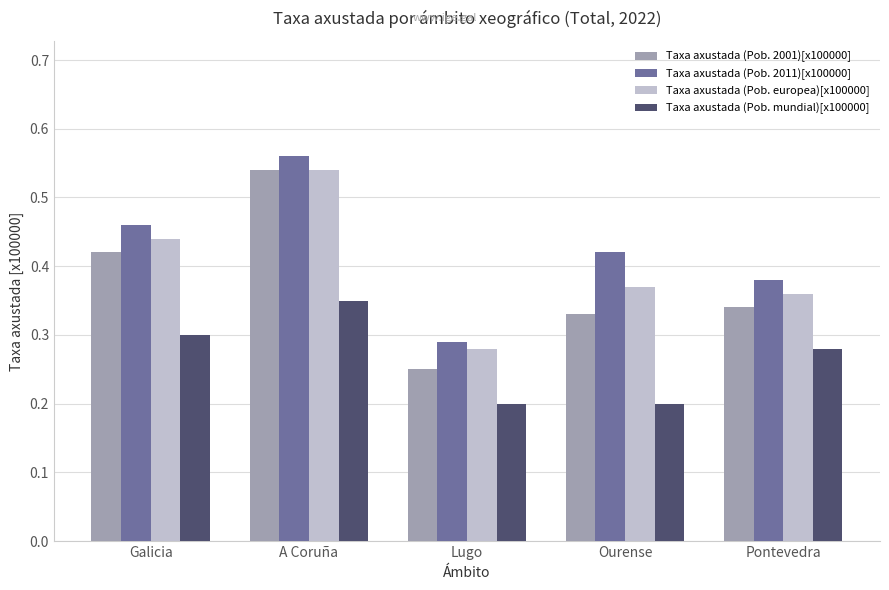

At which label is Taxa axustada (Pob. europea)[x100000] closest to 0?

Lugo